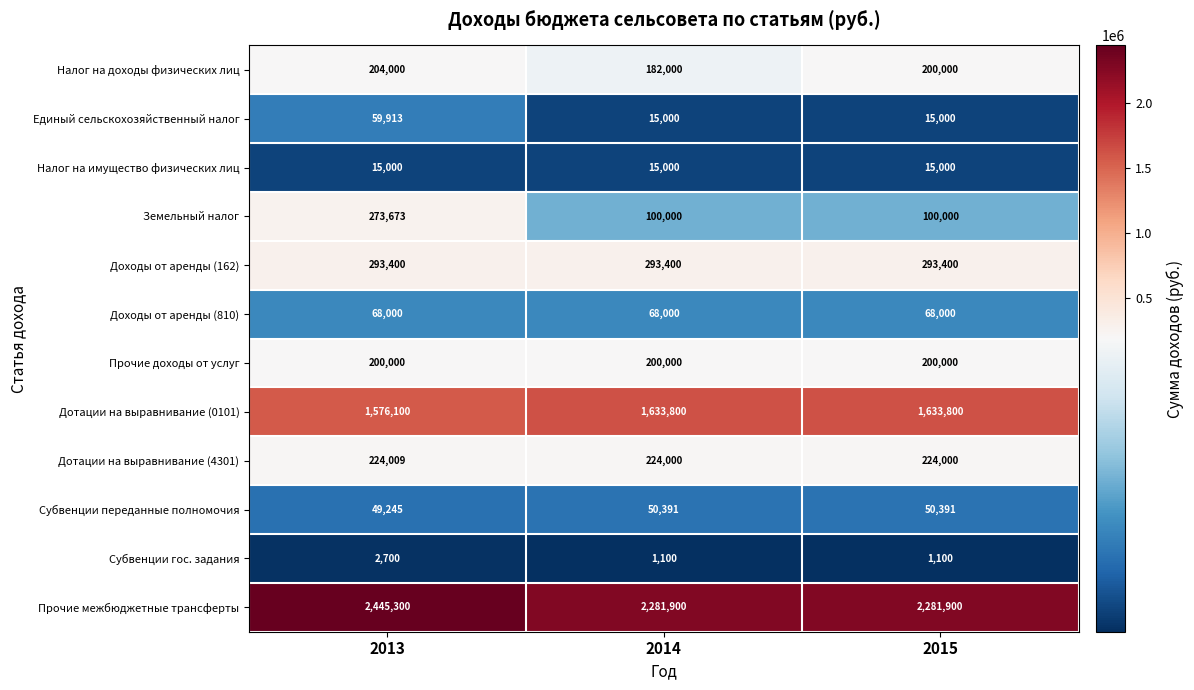

How many series are shown in this chart?

12